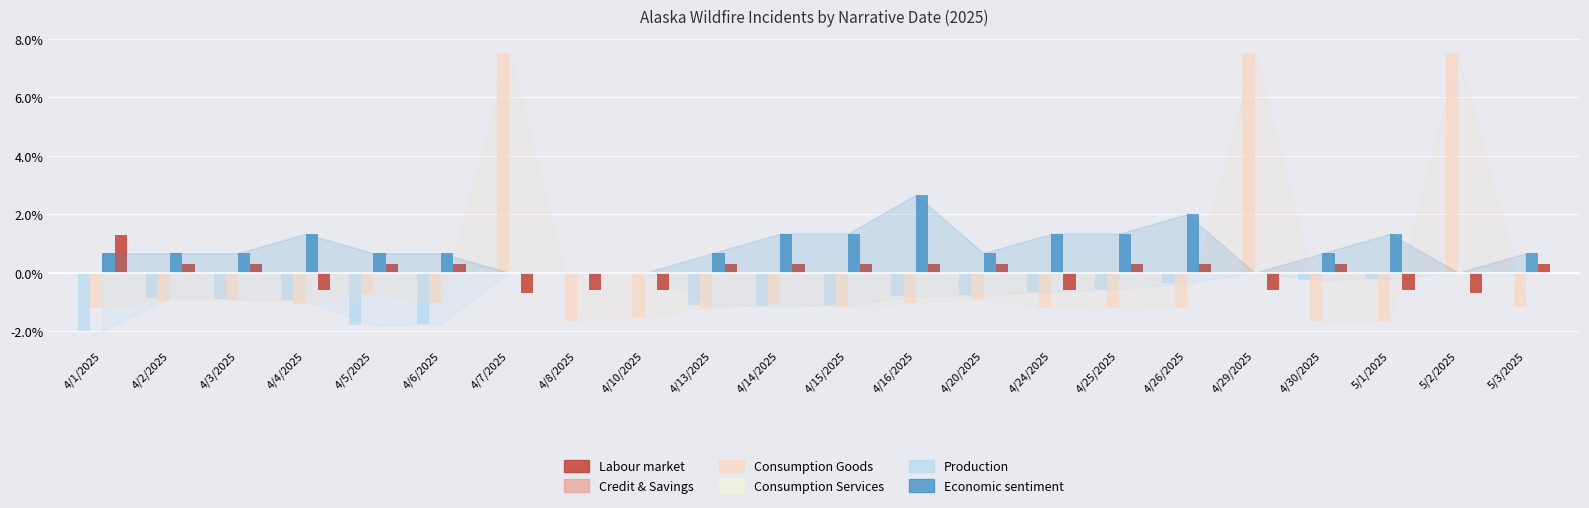

What is the maximum value shown in the chart?

7.5